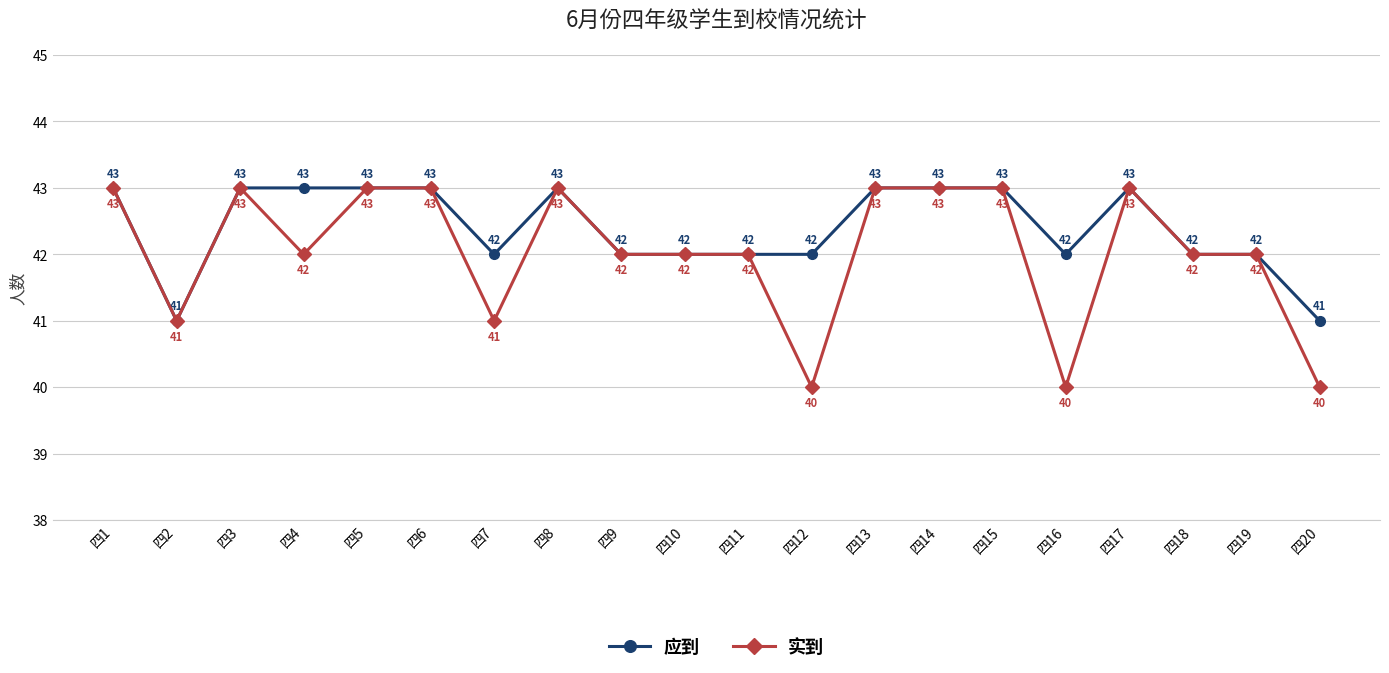

At which category does 应到 reach its first local valley?

四2